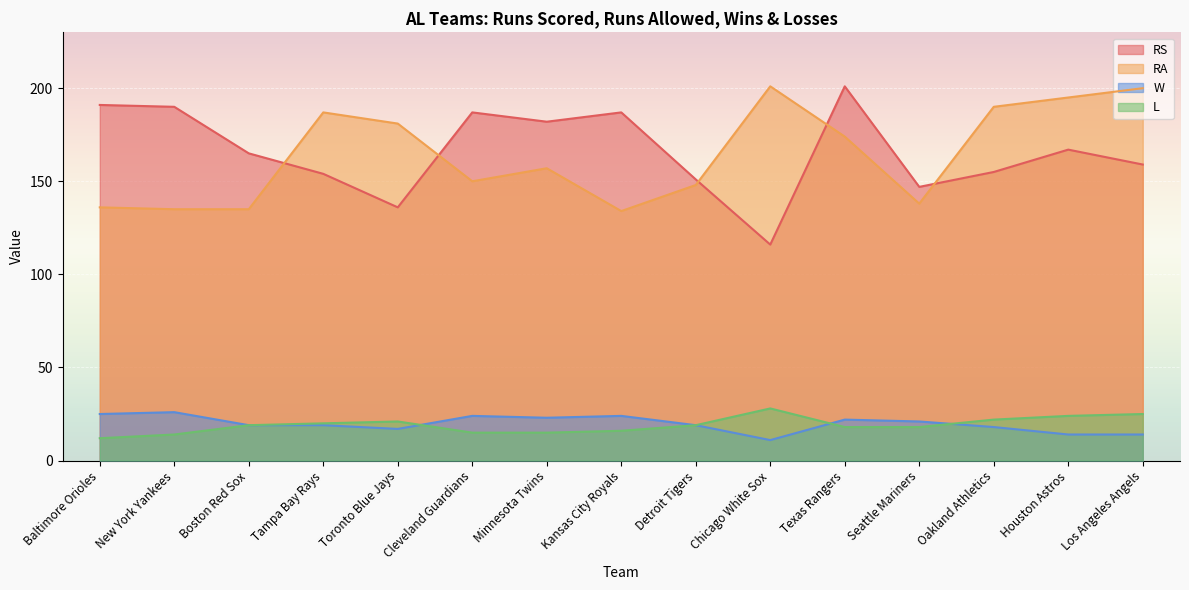

What is the difference between the second highest and minimum values in the L series?

13